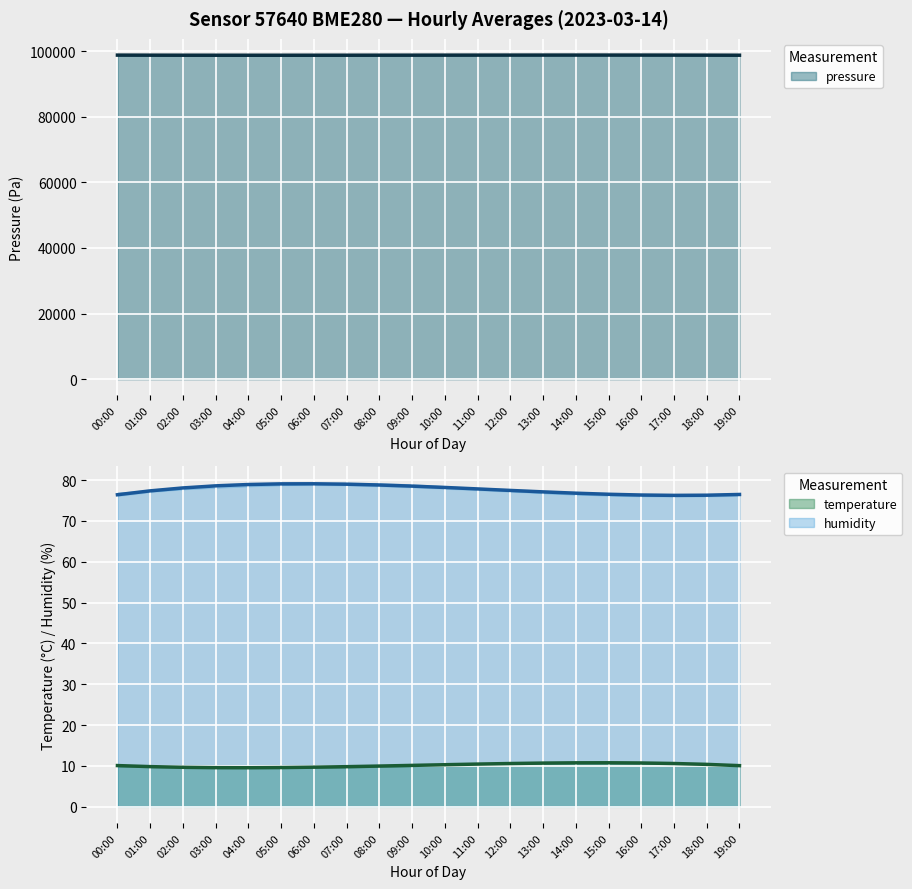

True or false: pressure and temperature cross at least once.

False